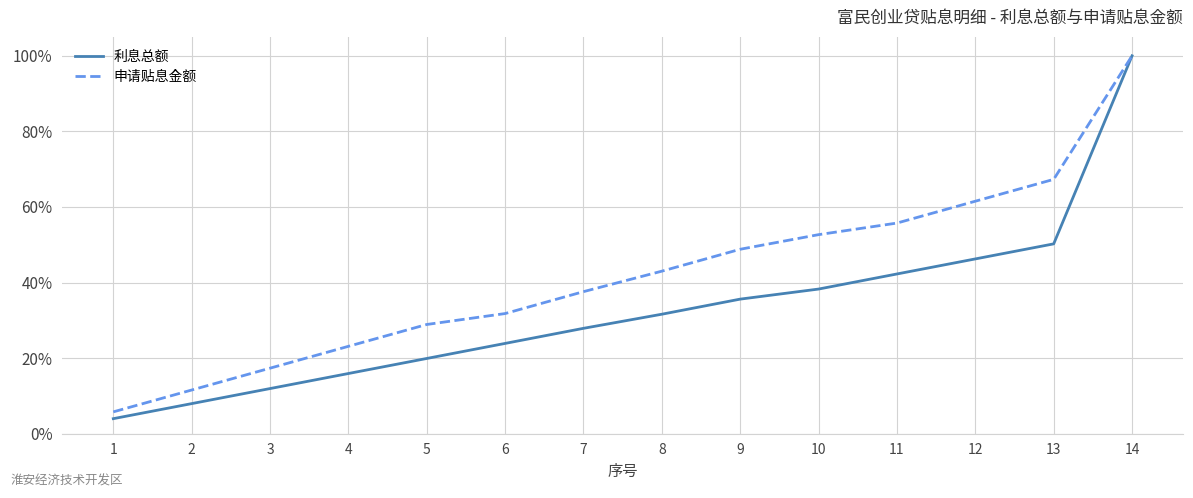

Does the chart display data point markers on the line(s)?

No